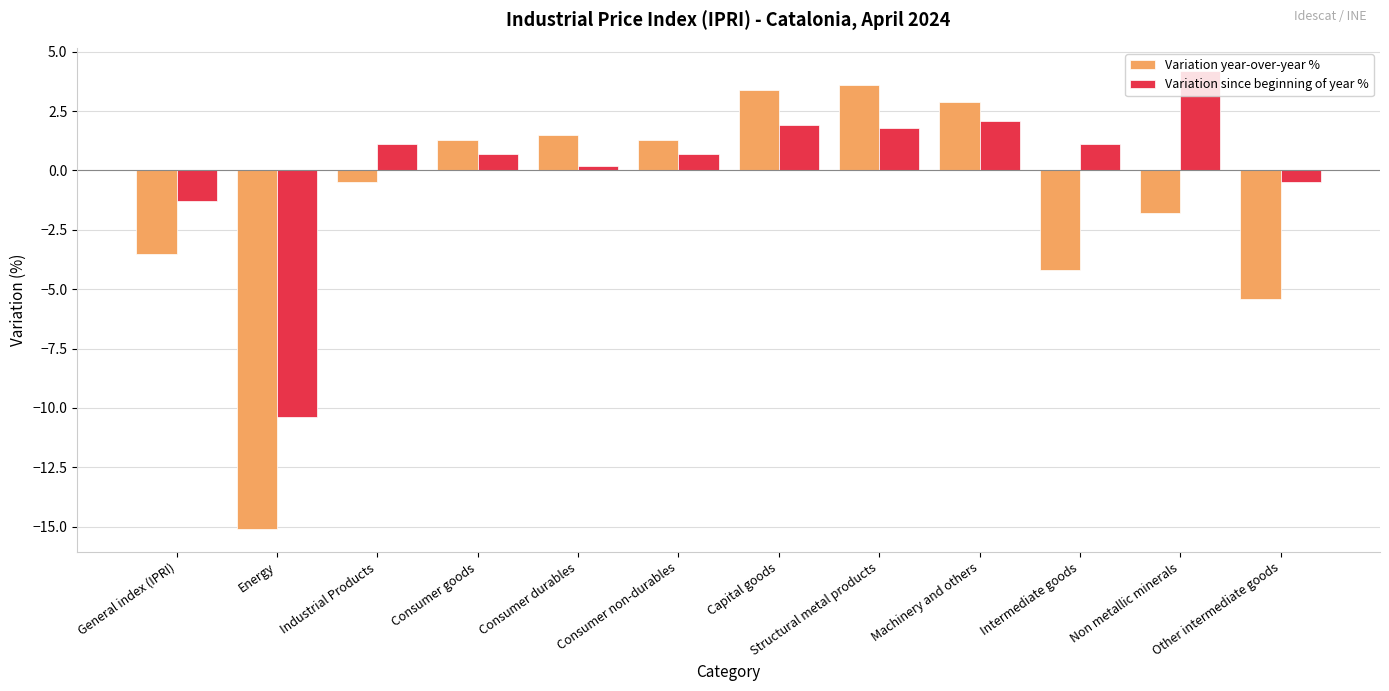

List the series in order of their overall mean, lowest first.

Variation year-over-year %, Variation since beginning of year %